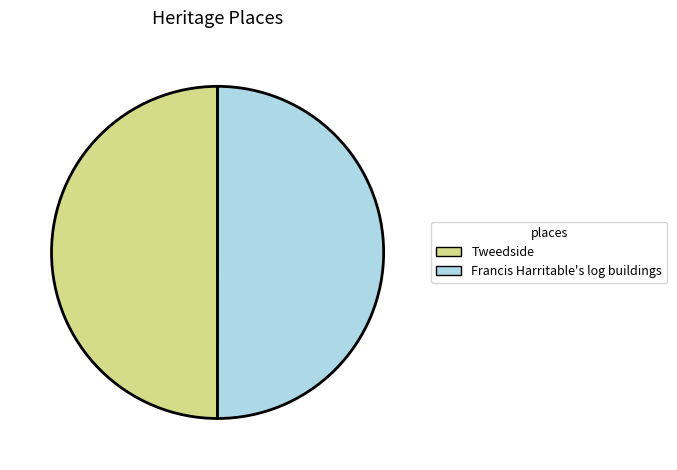

How many segments does this pie chart have?

2